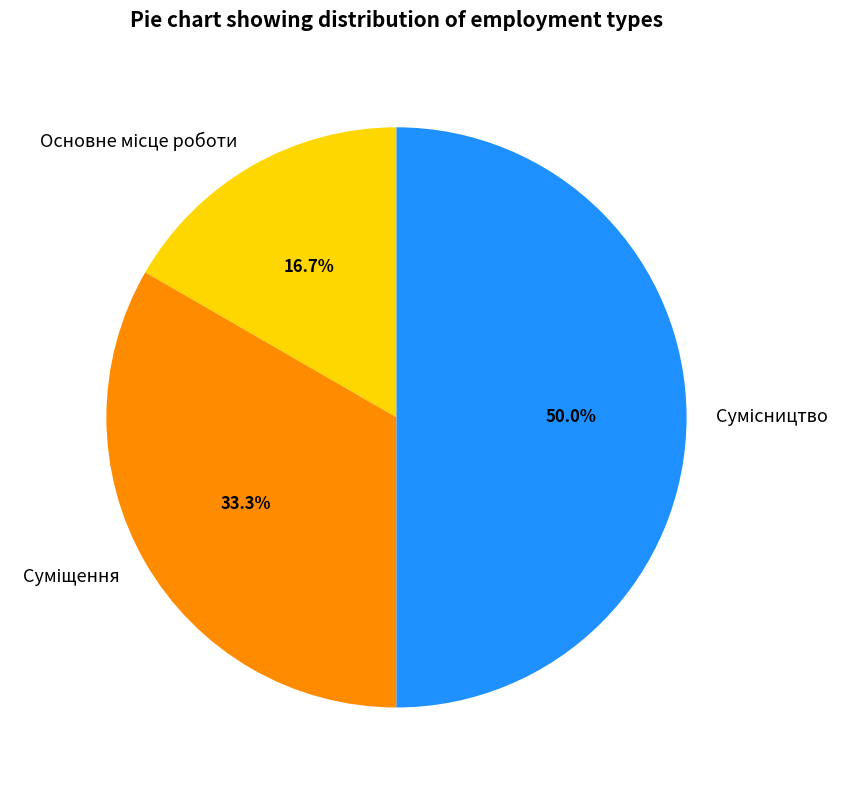

To the nearest percent, what is the combined percentage of Суміщення and Основне місце роботи?

50%